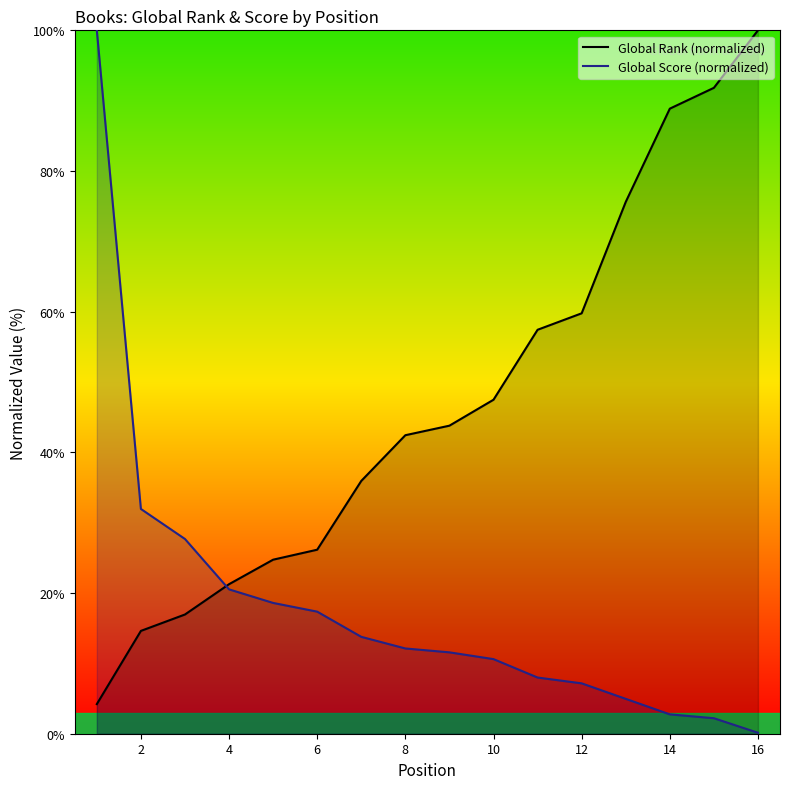

Which series has the largest total across all categories?

Global Rank (normalized)